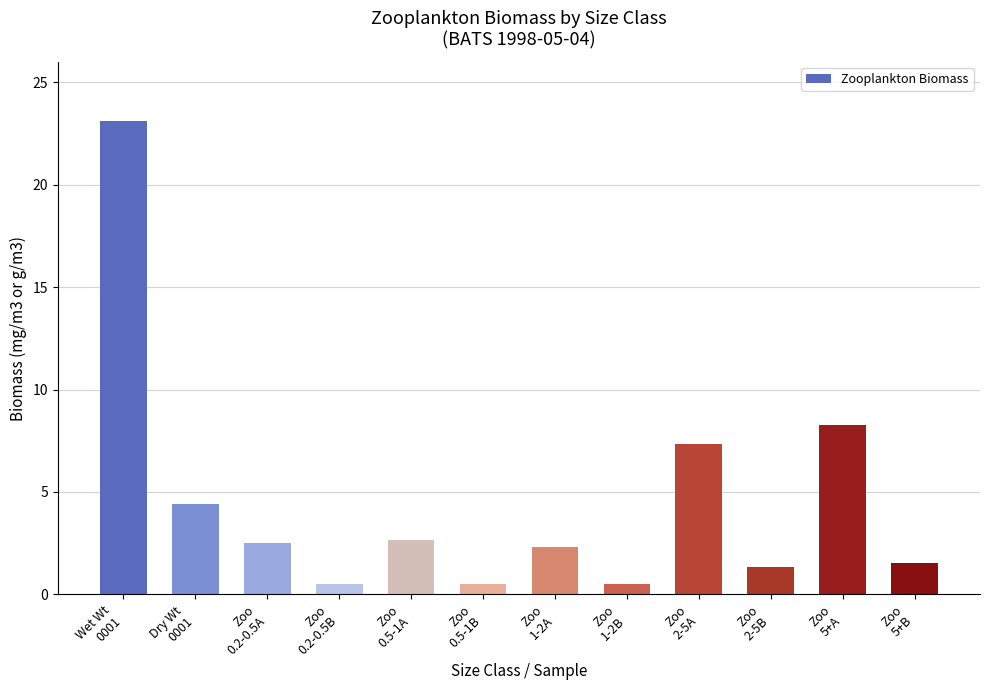

What is the average value?

4.6